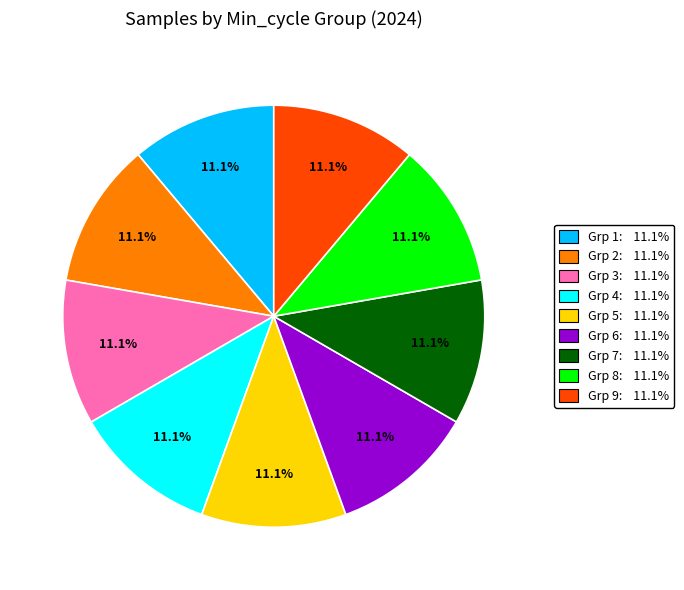

Does any single category account for the majority?

No